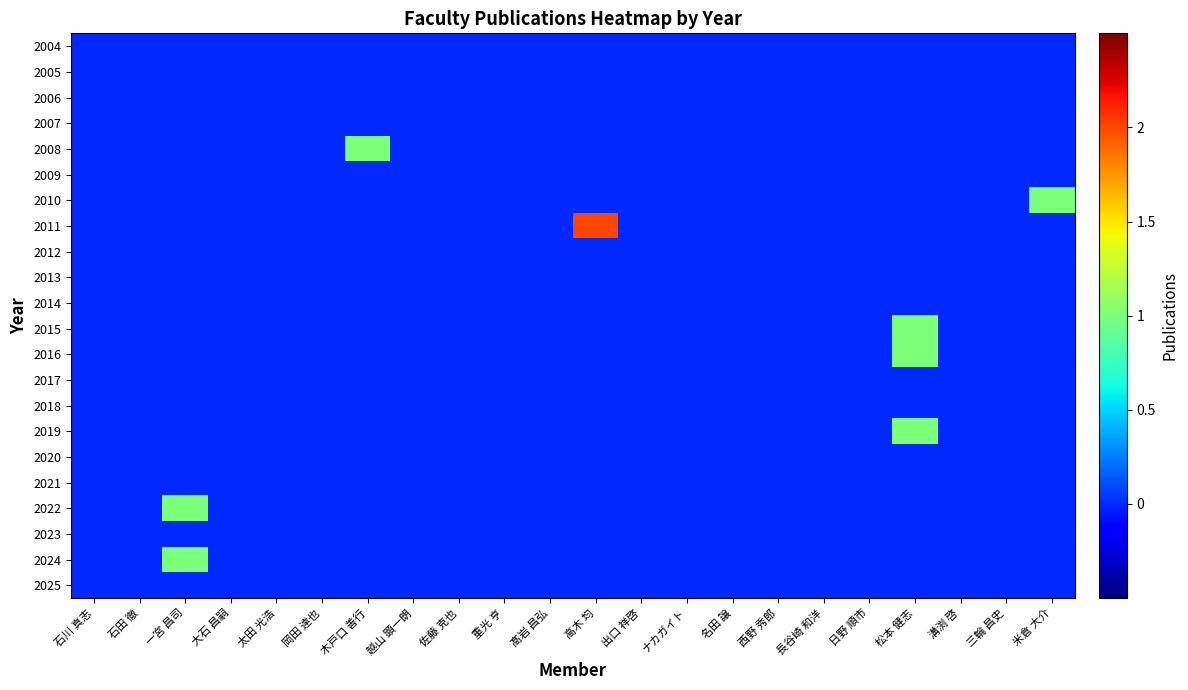

Reading left to right, list all the values displayed in this chart.

2004: 石川 真志=0	石田 徹=0	一宮 昌司=0	大石 昌嗣=0	太田 光浩=0	岡田 達也=0	木戸口 善行=0	越山 顕一朗=0	佐藤 克也=0	重光 亨=0	髙岩 昌弘=0	高木 均=0	出口 祥啓=0	ナカガイト=0	名田 譲=0	西野 秀郎=0	長谷崎 和洋=0	日野 順市=0	松本 健志=0	溝渕 啓=0	三輪 昌史=0	米倉 大介=0
2005: 石川 真志=0	石田 徹=0	一宮 昌司=0	大石 昌嗣=0	太田 光浩=0	岡田 達也=0	木戸口 善行=0	越山 顕一朗=0	佐藤 克也=0	重光 亨=0	髙岩 昌弘=0	高木 均=0	出口 祥啓=0	ナカガイト=0	名田 譲=0	西野 秀郎=0	長谷崎 和洋=0	日野 順市=0	松本 健志=0	溝渕 啓=0	三輪 昌史=0	米倉 大介=0
2006: 石川 真志=0	石田 徹=0	一宮 昌司=0	大石 昌嗣=0	太田 光浩=0	岡田 達也=0	木戸口 善行=0	越山 顕一朗=0	佐藤 克也=0	重光 亨=0	髙岩 昌弘=0	高木 均=0	出口 祥啓=0	ナカガイト=0	名田 譲=0	西野 秀郎=0	長谷崎 和洋=0	日野 順市=0	松本 健志=0	溝渕 啓=0	三輪 昌史=0	米倉 大介=0
2007: 石川 真志=0	石田 徹=0	一宮 昌司=0	大石 昌嗣=0	太田 光浩=0	岡田 達也=0	木戸口 善行=0	越山 顕一朗=0	佐藤 克也=0	重光 亨=0	髙岩 昌弘=0	高木 均=0	出口 祥啓=0	ナカガイト=0	名田 譲=0	西野 秀郎=0	長谷崎 和洋=0	日野 順市=0	松本 健志=0	溝渕 啓=0	三輪 昌史=0	米倉 大介=0
2008: 石川 真志=0	石田 徹=0	一宮 昌司=0	大石 昌嗣=0	太田 光浩=0	岡田 達也=0	木戸口 善行=1	越山 顕一朗=0	佐藤 克也=0	重光 亨=0	髙岩 昌弘=0	高木 均=0	出口 祥啓=0	ナカガイト=0	名田 譲=0	西野 秀郎=0	長谷崎 和洋=0	日野 順市=0	松本 健志=0	溝渕 啓=0	三輪 昌史=0	米倉 大介=0
2009: 石川 真志=0	石田 徹=0	一宮 昌司=0	大石 昌嗣=0	太田 光浩=0	岡田 達也=0	木戸口 善行=0	越山 顕一朗=0	佐藤 克也=0	重光 亨=0	髙岩 昌弘=0	高木 均=0	出口 祥啓=0	ナカガイト=0	名田 譲=0	西野 秀郎=0	長谷崎 和洋=0	日野 順市=0	松本 健志=0	溝渕 啓=0	三輪 昌史=0	米倉 大介=0
2010: 石川 真志=0	石田 徹=0	一宮 昌司=0	大石 昌嗣=0	太田 光浩=0	岡田 達也=0	木戸口 善行=0	越山 顕一朗=0	佐藤 克也=0	重光 亨=0	髙岩 昌弘=0	高木 均=0	出口 祥啓=0	ナカガイト=0	名田 譲=0	西野 秀郎=0	長谷崎 和洋=0	日野 順市=0	松本 健志=0	溝渕 啓=0	三輪 昌史=0	米倉 大介=1
2011: 石川 真志=0	石田 徹=0	一宮 昌司=0	大石 昌嗣=0	太田 光浩=0	岡田 達也=0	木戸口 善行=0	越山 顕一朗=0	佐藤 克也=0	重光 亨=0	髙岩 昌弘=0	高木 均=2	出口 祥啓=0	ナカガイト=0	名田 譲=0	西野 秀郎=0	長谷崎 和洋=0	日野 順市=0	松本 健志=0	溝渕 啓=0	三輪 昌史=0	米倉 大介=0
2012: 石川 真志=0	石田 徹=0	一宮 昌司=0	大石 昌嗣=0	太田 光浩=0	岡田 達也=0	木戸口 善行=0	越山 顕一朗=0	佐藤 克也=0	重光 亨=0	髙岩 昌弘=0	高木 均=0	出口 祥啓=0	ナカガイト=0	名田 譲=0	西野 秀郎=0	長谷崎 和洋=0	日野 順市=0	松本 健志=0	溝渕 啓=0	三輪 昌史=0	米倉 大介=0
2013: 石川 真志=0	石田 徹=0	一宮 昌司=0	大石 昌嗣=0	太田 光浩=0	岡田 達也=0	木戸口 善行=0	越山 顕一朗=0	佐藤 克也=0	重光 亨=0	髙岩 昌弘=0	高木 均=0	出口 祥啓=0	ナカガイト=0	名田 譲=0	西野 秀郎=0	長谷崎 和洋=0	日野 順市=0	松本 健志=0	溝渕 啓=0	三輪 昌史=0	米倉 大介=0
2014: 石川 真志=0	石田 徹=0	一宮 昌司=0	大石 昌嗣=0	太田 光浩=0	岡田 達也=0	木戸口 善行=0	越山 顕一朗=0	佐藤 克也=0	重光 亨=0	髙岩 昌弘=0	高木 均=0	出口 祥啓=0	ナカガイト=0	名田 譲=0	西野 秀郎=0	長谷崎 和洋=0	日野 順市=0	松本 健志=0	溝渕 啓=0	三輪 昌史=0	米倉 大介=0
2015: 石川 真志=0	石田 徹=0	一宮 昌司=0	大石 昌嗣=0	太田 光浩=0	岡田 達也=0	木戸口 善行=0	越山 顕一朗=0	佐藤 克也=0	重光 亨=0	髙岩 昌弘=0	高木 均=0	出口 祥啓=0	ナカガイト=0	名田 譲=0	西野 秀郎=0	長谷崎 和洋=0	日野 順市=0	松本 健志=1	溝渕 啓=0	三輪 昌史=0	米倉 大介=0
2016: 石川 真志=0	石田 徹=0	一宮 昌司=0	大石 昌嗣=0	太田 光浩=0	岡田 達也=0	木戸口 善行=0	越山 顕一朗=0	佐藤 克也=0	重光 亨=0	髙岩 昌弘=0	高木 均=0	出口 祥啓=0	ナカガイト=0	名田 譲=0	西野 秀郎=0	長谷崎 和洋=0	日野 順市=0	松本 健志=1	溝渕 啓=0	三輪 昌史=0	米倉 大介=0
2017: 石川 真志=0	石田 徹=0	一宮 昌司=0	大石 昌嗣=0	太田 光浩=0	岡田 達也=0	木戸口 善行=0	越山 顕一朗=0	佐藤 克也=0	重光 亨=0	髙岩 昌弘=0	高木 均=0	出口 祥啓=0	ナカガイト=0	名田 譲=0	西野 秀郎=0	長谷崎 和洋=0	日野 順市=0	松本 健志=0	溝渕 啓=0	三輪 昌史=0	米倉 大介=0
2018: 石川 真志=0	石田 徹=0	一宮 昌司=0	大石 昌嗣=0	太田 光浩=0	岡田 達也=0	木戸口 善行=0	越山 顕一朗=0	佐藤 克也=0	重光 亨=0	髙岩 昌弘=0	高木 均=0	出口 祥啓=0	ナカガイト=0	名田 譲=0	西野 秀郎=0	長谷崎 和洋=0	日野 順市=0	松本 健志=0	溝渕 啓=0	三輪 昌史=0	米倉 大介=0
2019: 石川 真志=0	石田 徹=0	一宮 昌司=0	大石 昌嗣=0	太田 光浩=0	岡田 達也=0	木戸口 善行=0	越山 顕一朗=0	佐藤 克也=0	重光 亨=0	髙岩 昌弘=0	高木 均=0	出口 祥啓=0	ナカガイト=0	名田 譲=0	西野 秀郎=0	長谷崎 和洋=0	日野 順市=0	松本 健志=1	溝渕 啓=0	三輪 昌史=0	米倉 大介=0
2020: 石川 真志=0	石田 徹=0	一宮 昌司=0	大石 昌嗣=0	太田 光浩=0	岡田 達也=0	木戸口 善行=0	越山 顕一朗=0	佐藤 克也=0	重光 亨=0	髙岩 昌弘=0	高木 均=0	出口 祥啓=0	ナカガイト=0	名田 譲=0	西野 秀郎=0	長谷崎 和洋=0	日野 順市=0	松本 健志=0	溝渕 啓=0	三輪 昌史=0	米倉 大介=0
2021: 石川 真志=0	石田 徹=0	一宮 昌司=0	大石 昌嗣=0	太田 光浩=0	岡田 達也=0	木戸口 善行=0	越山 顕一朗=0	佐藤 克也=0	重光 亨=0	髙岩 昌弘=0	高木 均=0	出口 祥啓=0	ナカガイト=0	名田 譲=0	西野 秀郎=0	長谷崎 和洋=0	日野 順市=0	松本 健志=0	溝渕 啓=0	三輪 昌史=0	米倉 大介=0
2022: 石川 真志=0	石田 徹=0	一宮 昌司=1	大石 昌嗣=0	太田 光浩=0	岡田 達也=0	木戸口 善行=0	越山 顕一朗=0	佐藤 克也=0	重光 亨=0	髙岩 昌弘=0	高木 均=0	出口 祥啓=0	ナカガイト=0	名田 譲=0	西野 秀郎=0	長谷崎 和洋=0	日野 順市=0	松本 健志=0	溝渕 啓=0	三輪 昌史=0	米倉 大介=0
2023: 石川 真志=0	石田 徹=0	一宮 昌司=0	大石 昌嗣=0	太田 光浩=0	岡田 達也=0	木戸口 善行=0	越山 顕一朗=0	佐藤 克也=0	重光 亨=0	髙岩 昌弘=0	高木 均=0	出口 祥啓=0	ナカガイト=0	名田 譲=0	西野 秀郎=0	長谷崎 和洋=0	日野 順市=0	松本 健志=0	溝渕 啓=0	三輪 昌史=0	米倉 大介=0
2024: 石川 真志=0	石田 徹=0	一宮 昌司=1	大石 昌嗣=0	太田 光浩=0	岡田 達也=0	木戸口 善行=0	越山 顕一朗=0	佐藤 克也=0	重光 亨=0	髙岩 昌弘=0	高木 均=0	出口 祥啓=0	ナカガイト=0	名田 譲=0	西野 秀郎=0	長谷崎 和洋=0	日野 順市=0	松本 健志=0	溝渕 啓=0	三輪 昌史=0	米倉 大介=0
2025: 石川 真志=0	石田 徹=0	一宮 昌司=0	大石 昌嗣=0	太田 光浩=0	岡田 達也=0	木戸口 善行=0	越山 顕一朗=0	佐藤 克也=0	重光 亨=0	髙岩 昌弘=0	高木 均=0	出口 祥啓=0	ナカガイト=0	名田 譲=0	西野 秀郎=0	長谷崎 和洋=0	日野 順市=0	松本 健志=0	溝渕 啓=0	三輪 昌史=0	米倉 大介=0